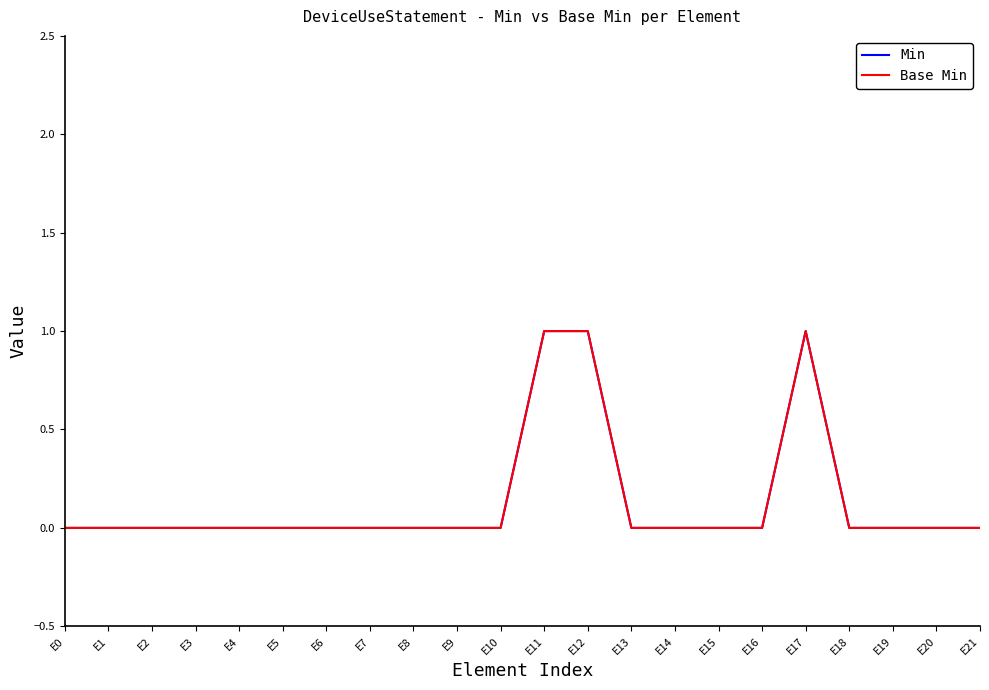

At which label is Base Min closest to 0?

E0